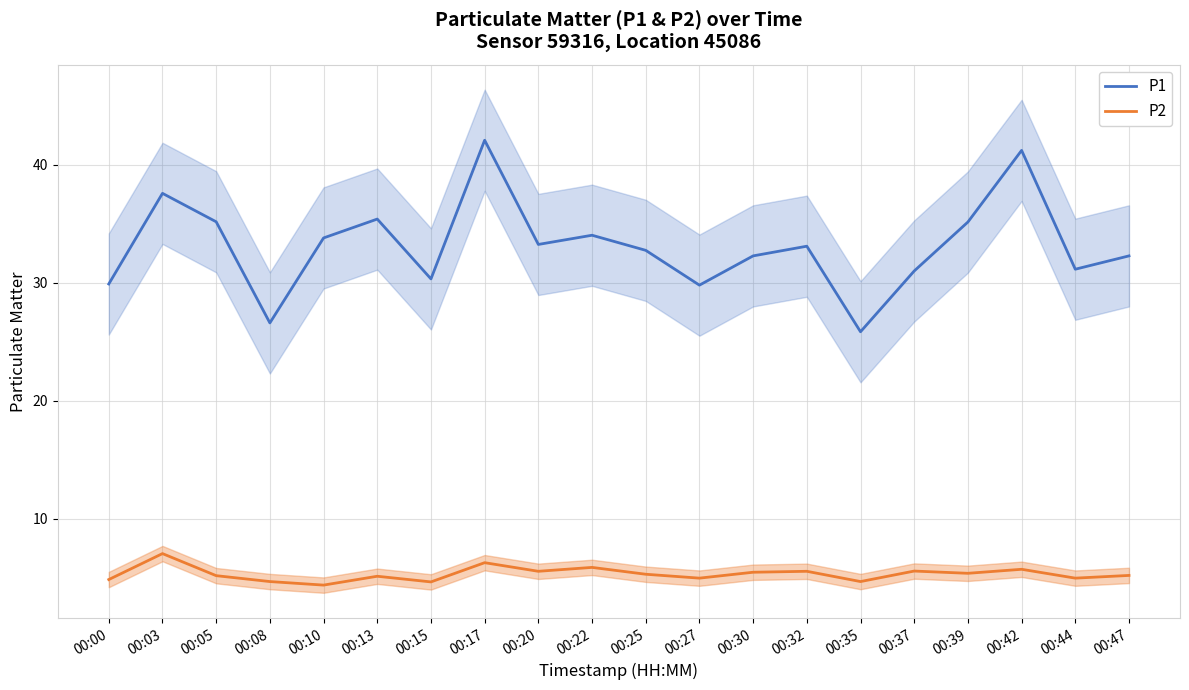

Rank the categories by P2 value from lowest to highest.

00:10, 00:15, 00:08, 00:35, 00:00, 00:27, 00:44, 00:13, 00:05, 00:47, 00:25, 00:39, 00:30, 00:20, 00:32, 00:37, 00:42, 00:22, 00:17, 00:03